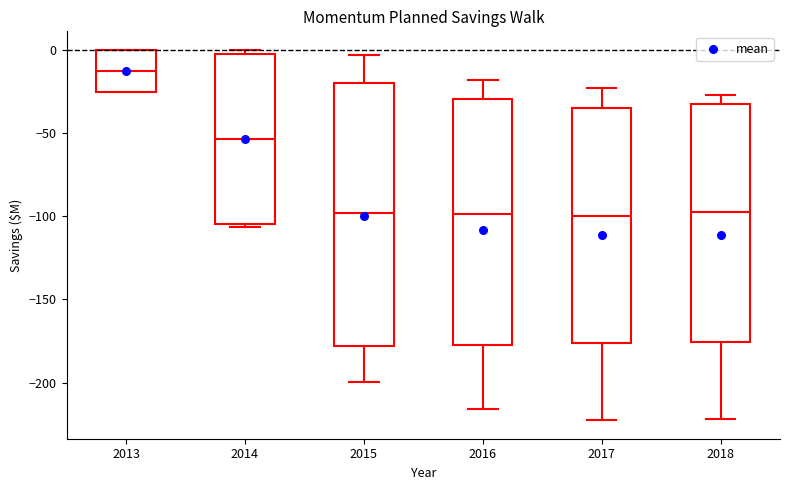

Reading left to right, transcribe this box plot: for each box, give where its median line is, the range the box spans, and where its two whiskers end, as read against the y-axis. The values are not printed on the chart, so give them approximately, as read against the axis.

2013: median -15, box -25 to 0, whiskers -25 to 0
2014: median -55, box -105 to 0, whiskers -105 (just below the box's lower edge) to 0 (just above the box's upper edge)
2015: median -100, box -180 to -20, whiskers -200 to -5
2016: median -100, box -180 to -30, whiskers -215 to -20
2017: median -100, box -175 to -35, whiskers -225 to -25
2018: median -95, box -175 to -35, whiskers -220 to -25